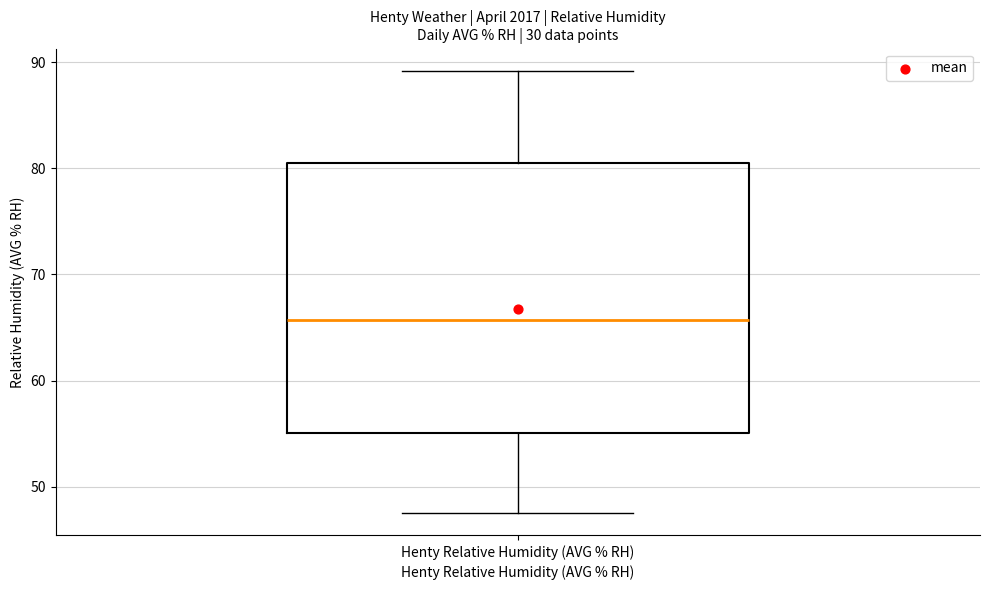

Read this box plot against the y-axis: the position of the median line, the range covered by the box, and the ends of both whiskers. The values are not printed on the chart, so give them approximately, as read against the axis.

median 66, box 55 to 80, whiskers 48 to 89